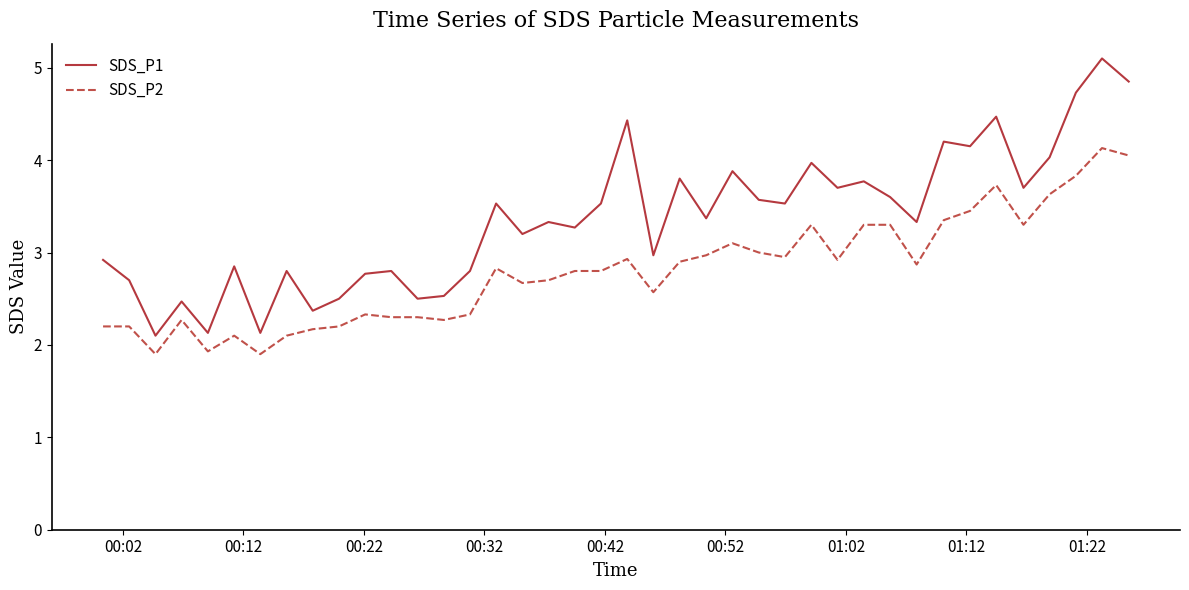

Which series has the largest total across all categories?

SDS_P1